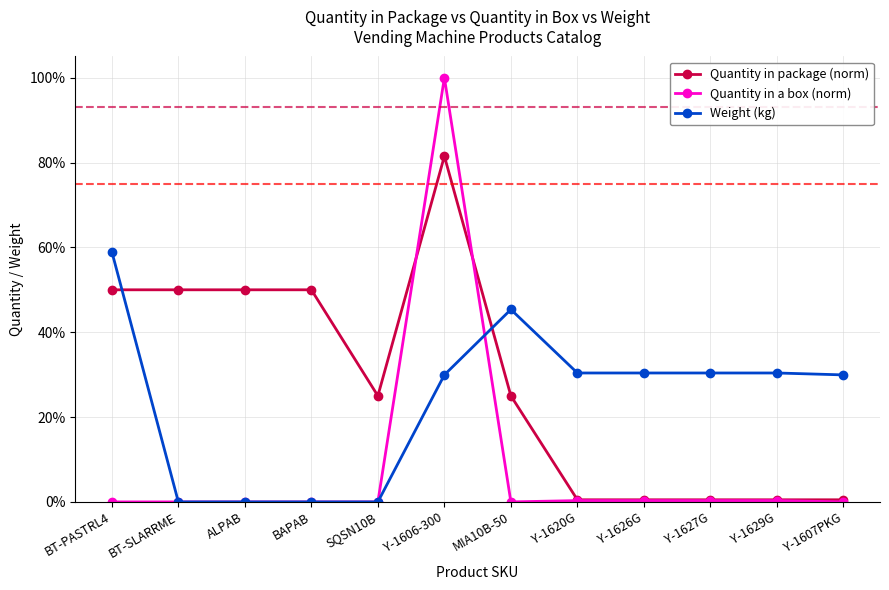

Rank the series by their average value, from highest to lowest.

Quantity in package (norm), Weight (kg), Quantity in a box (norm)